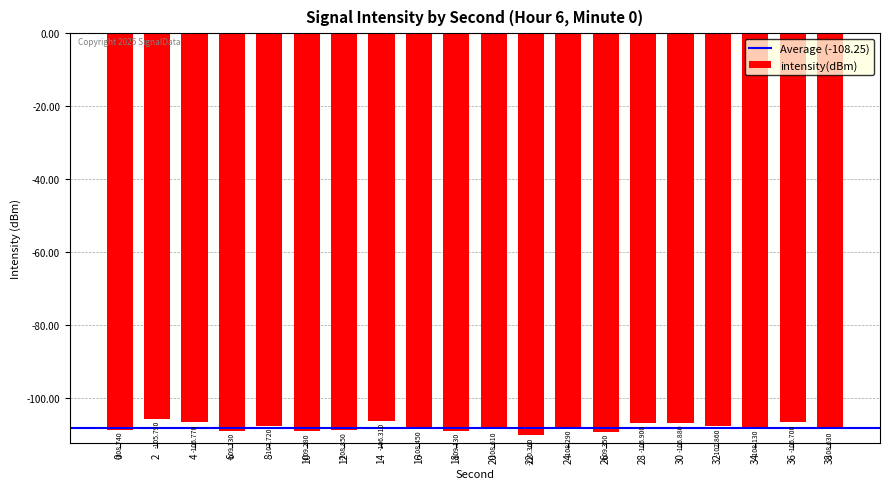

Is it true that the value at 38 is -108.6?

True